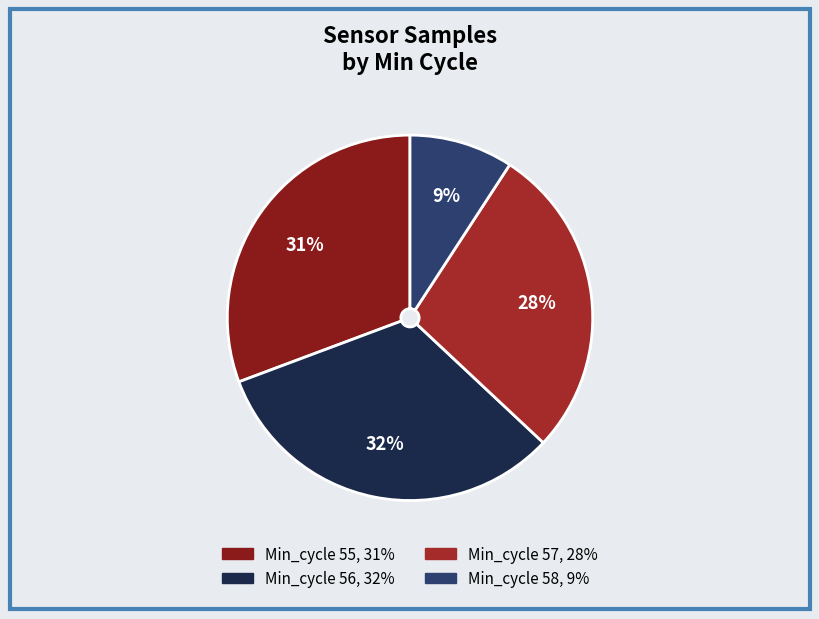

Rank the categories by value from highest to lowest.

Min_cycle 56, Min_cycle 55, Min_cycle 57, Min_cycle 58